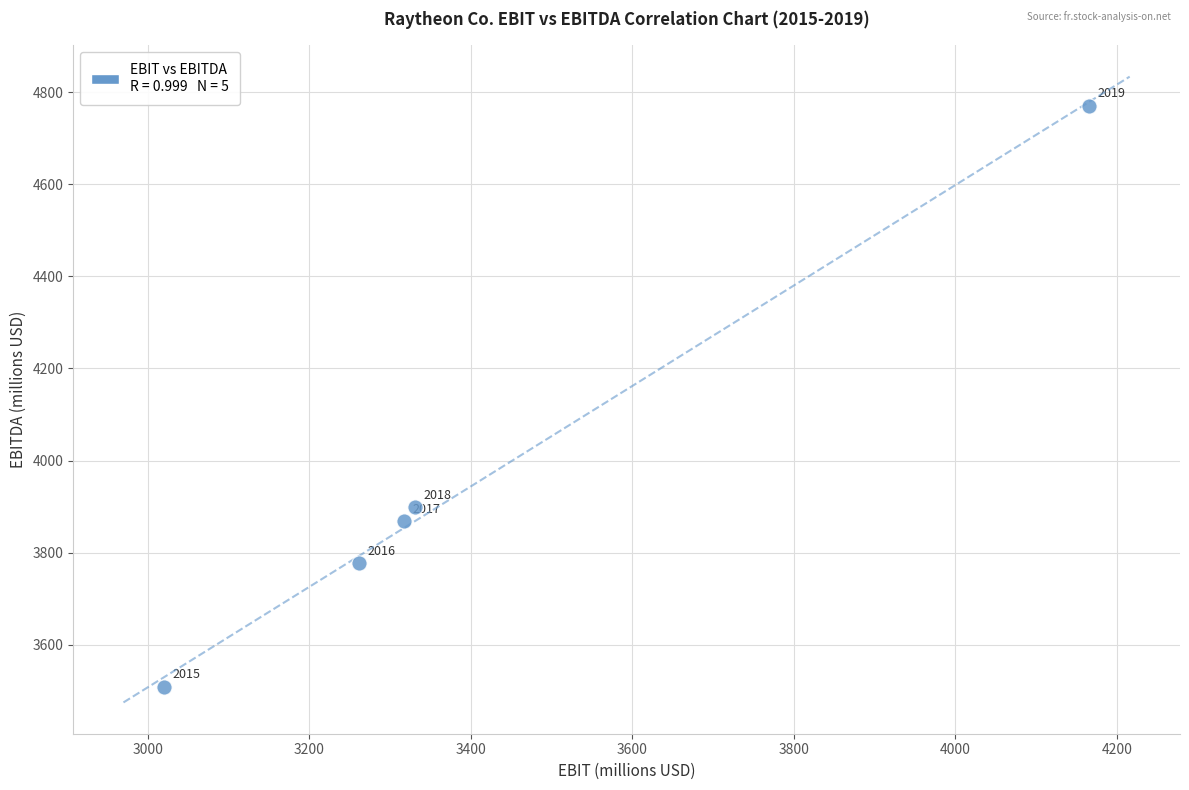

What is the range of X values (max minus min)?

1146